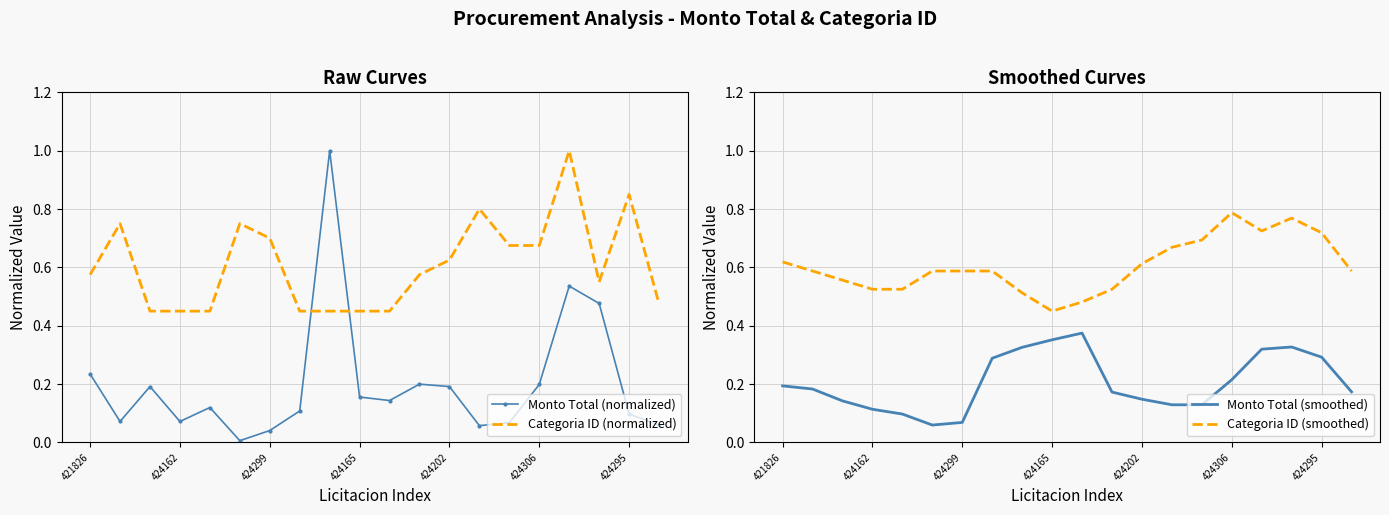

What is the highest value of the Monto Total (normalized) series?

1.0